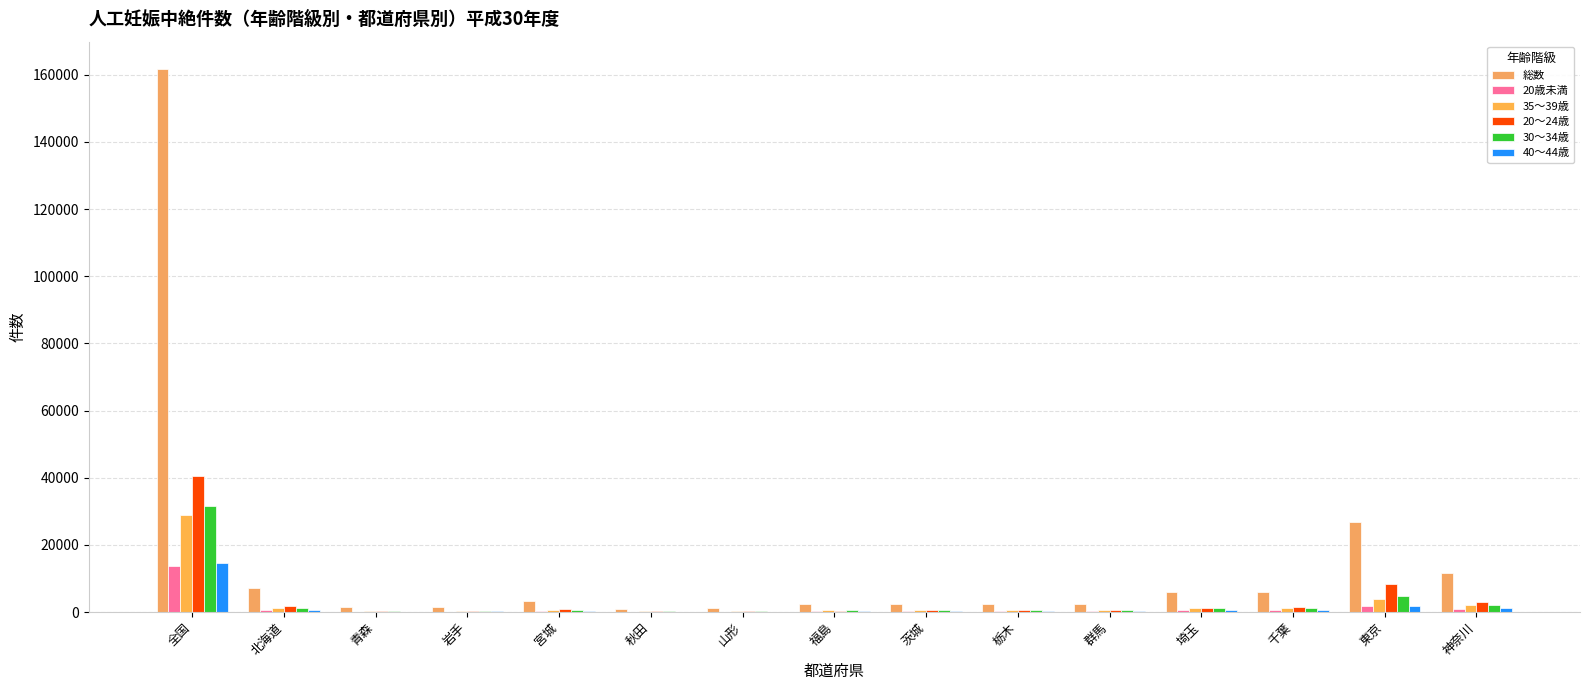

How many groups of bars are there?

15